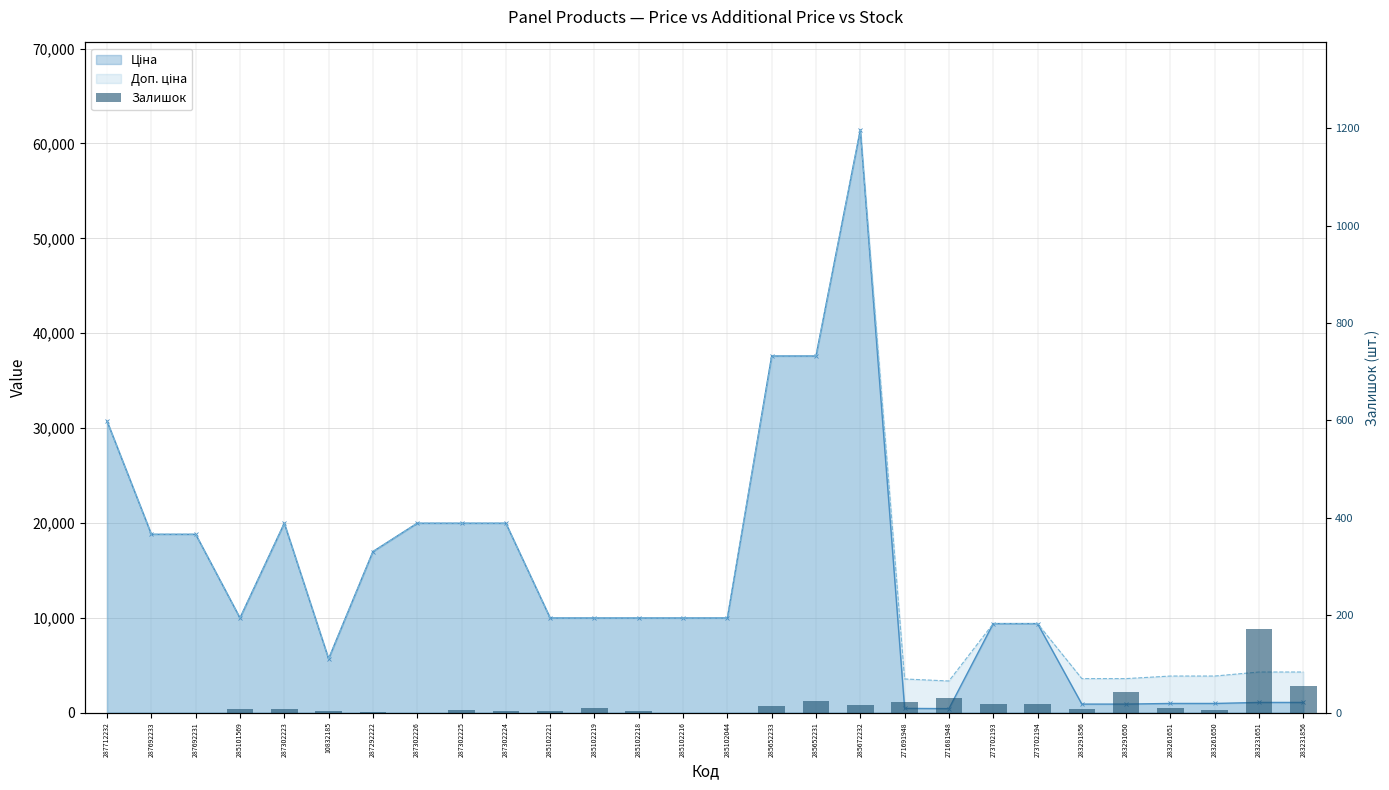

What is the value of the 21st bar from the left?

17